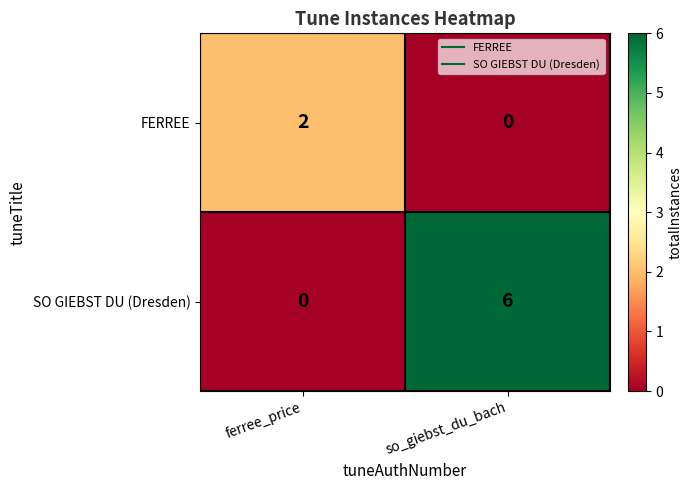

At which label is SO GIEBST DU (Dresden) closest to 3?

ferree_price